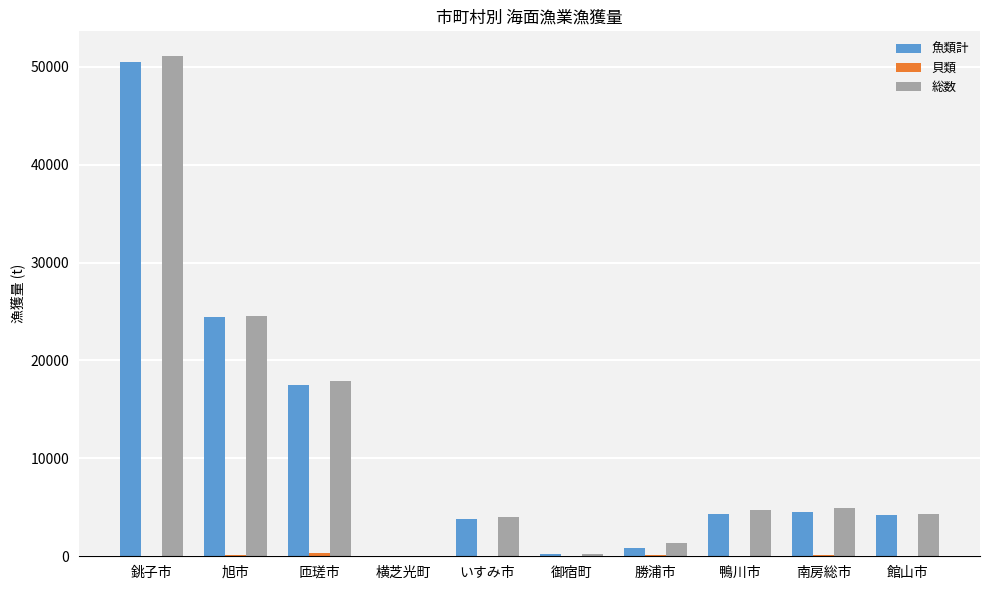

Are the bars grouped side by side (vs. stacked)?

Yes